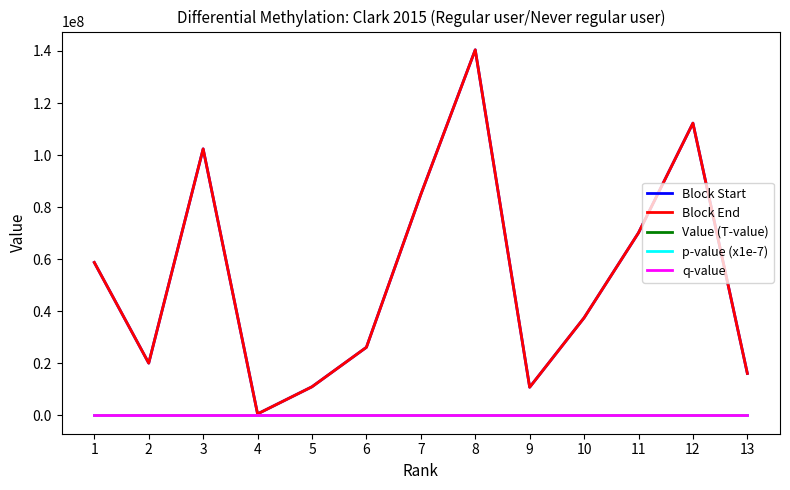

Is the value of Block Start at 1 greater than the value of q-value at 5?

Yes